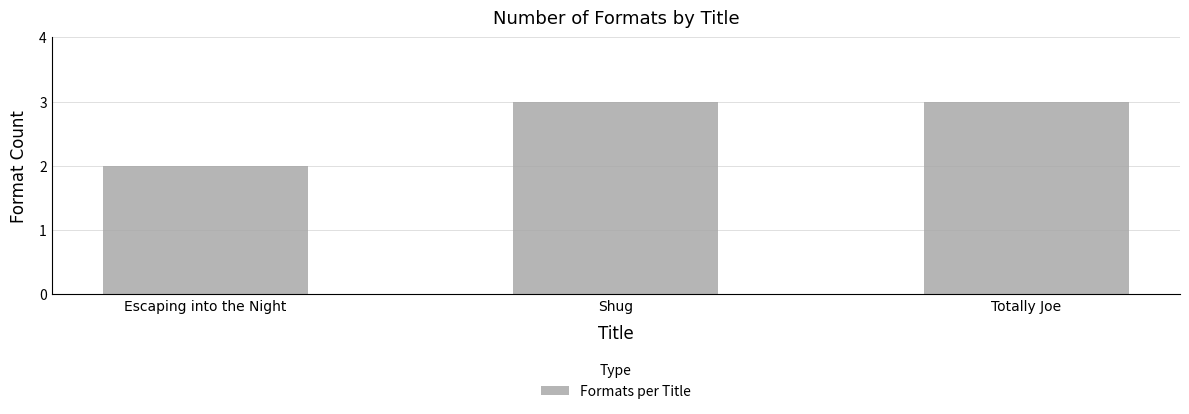

Does the chart contain any negative values?

No